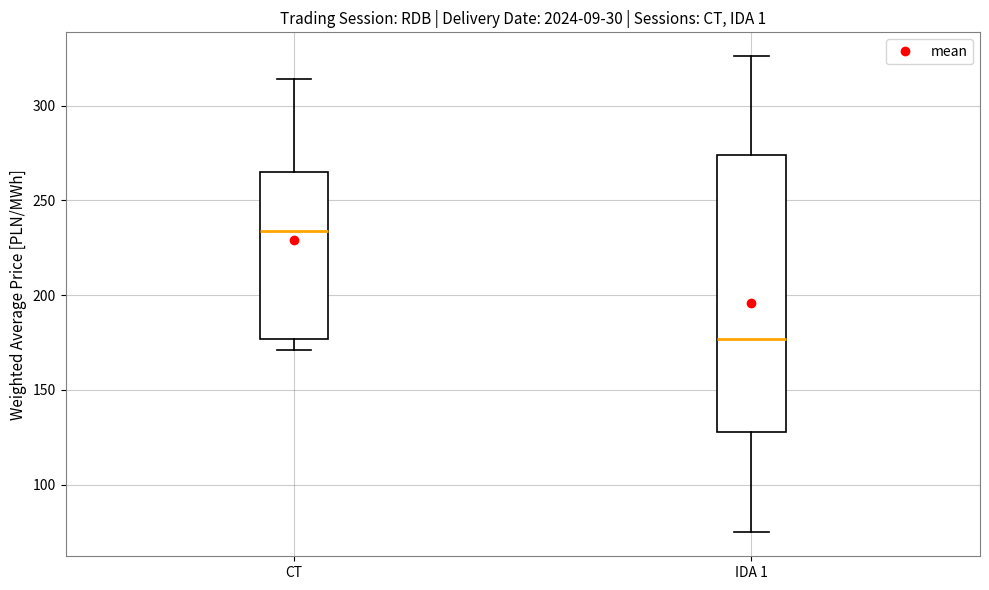

Which box's median line is the highest?

CT